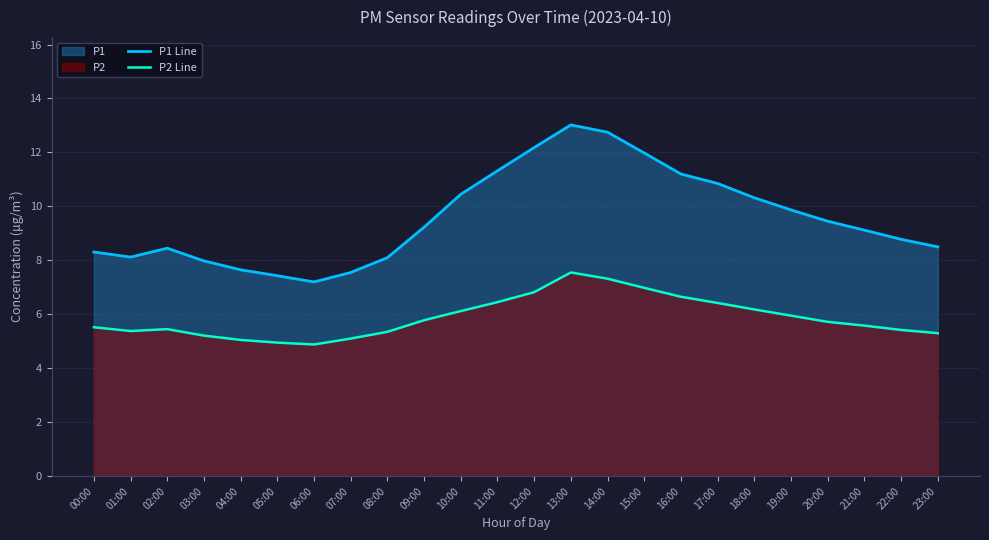

Which category has the lowest value in the P2 Line series?

06:00